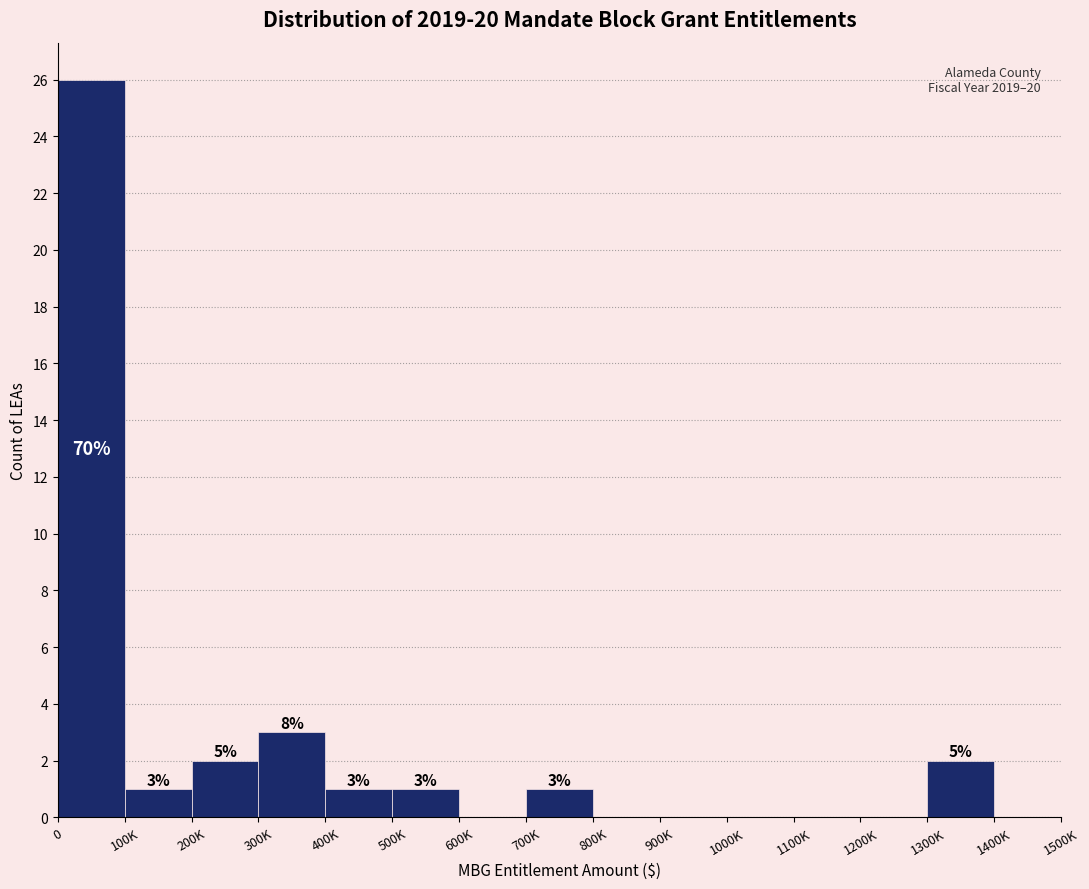

Reading left to right, list all the values displayed in this chart.

0=26	100K=1	200K=2	300K=3	400K=1	500K=1	600K=0	700K=1	800K=0	900K=0	1000K=0	1100K=0	1200K=0	1300K=2	1400K=0